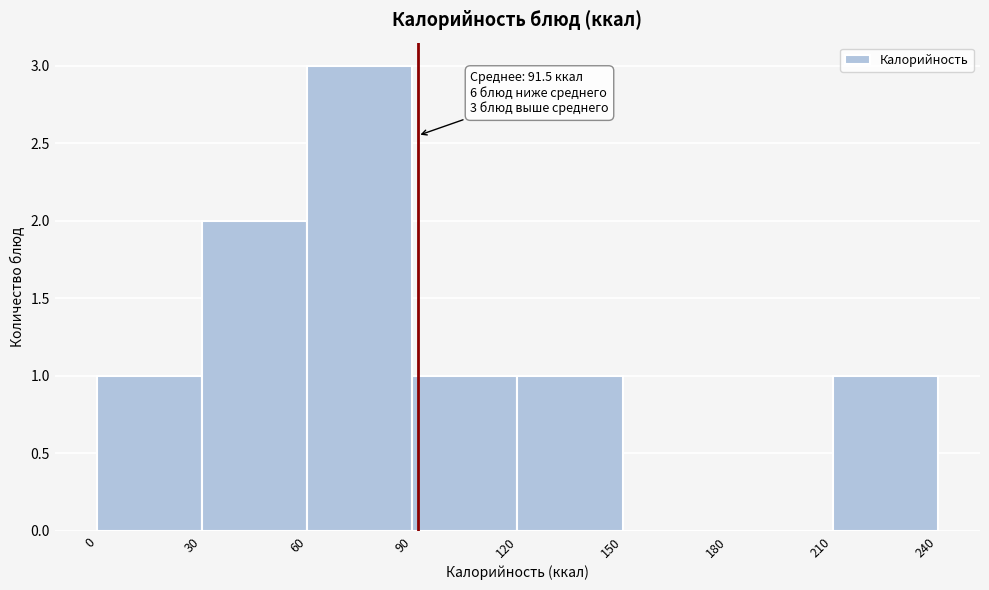

Over which range of the x-axis is the bar tallest?

60 to 90